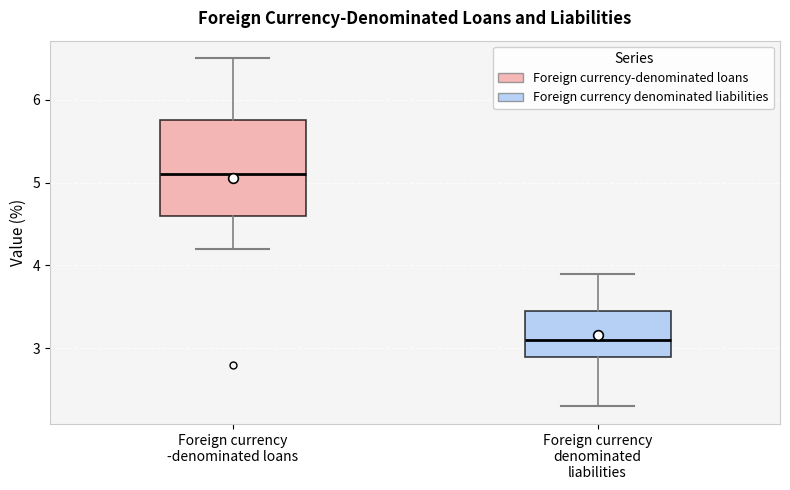

Which box is the tallest, from its lower edge to its upper edge?

Foreign currency -denominated loans